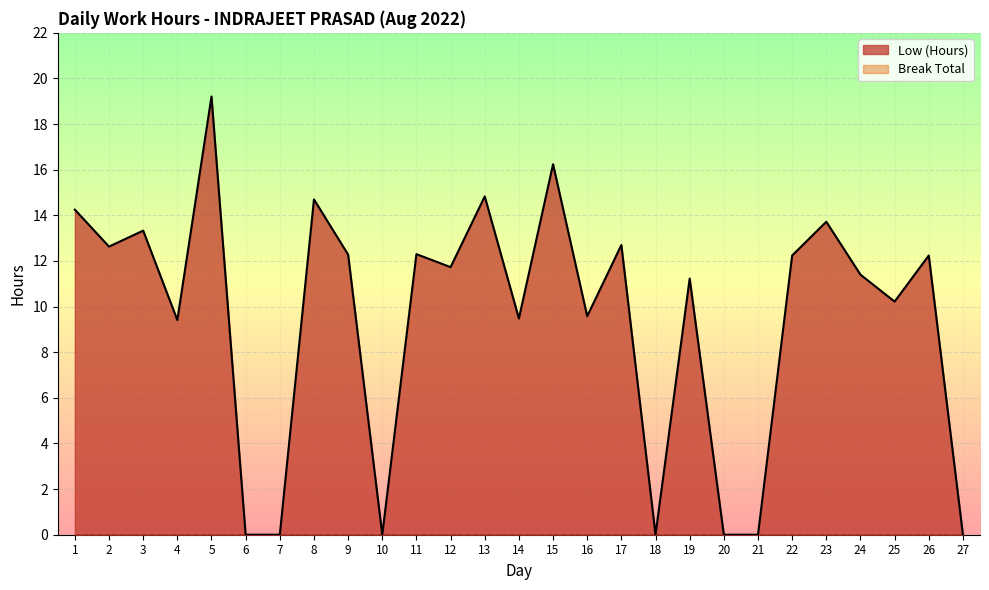

At which category does the chart reach its peak across all series?

5